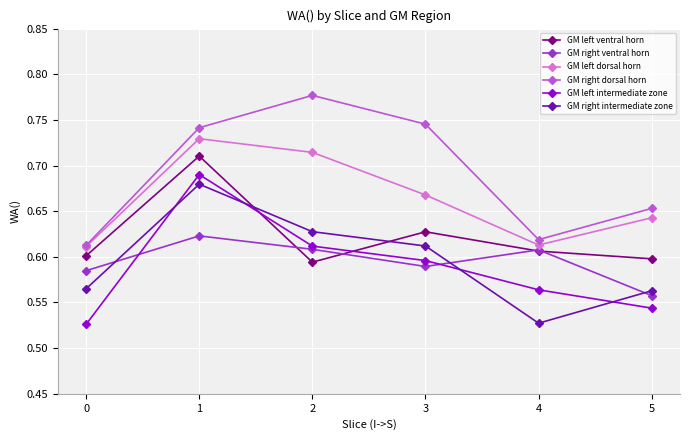

List the labels in order of GM left ventral horn value, largest first.

1, 3, 4, 0, 5, 2